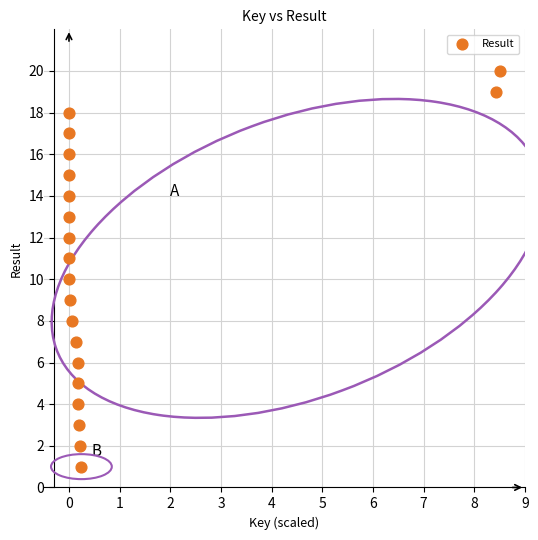

What is the range of Y values (max minus min)?

19